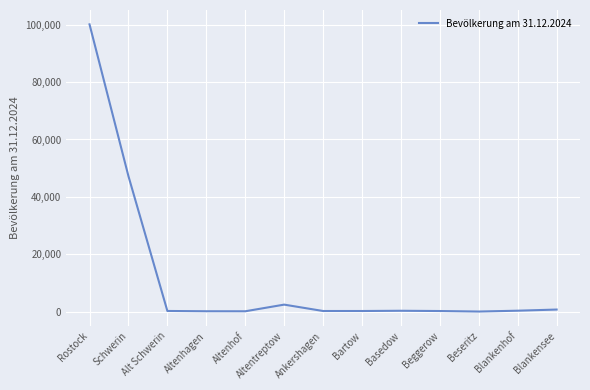

At which label does the data first exceed 261?

Rostock